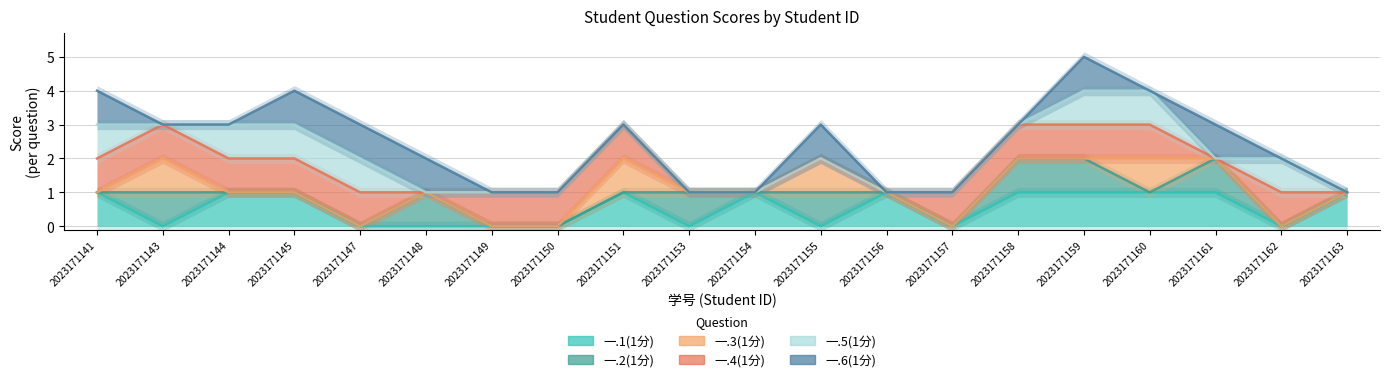

True or false: 一.6(1分) has a value of 5 at 2023171151.

False